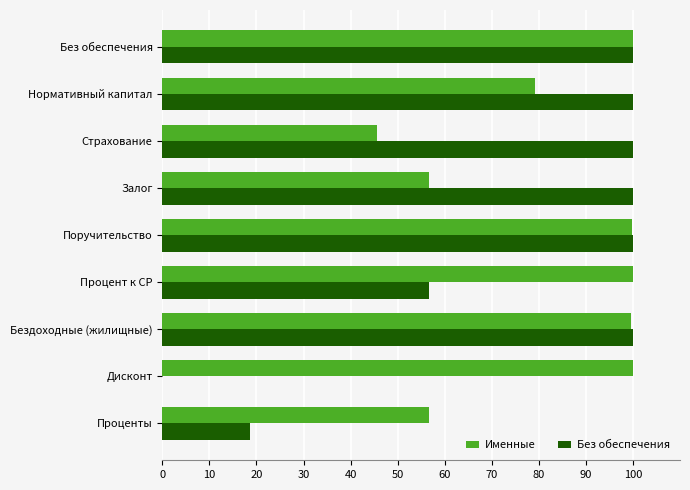

Between Бездоходные (жилищные) and Процент к СР, which series saw the biggest shift?

Без обеспечения